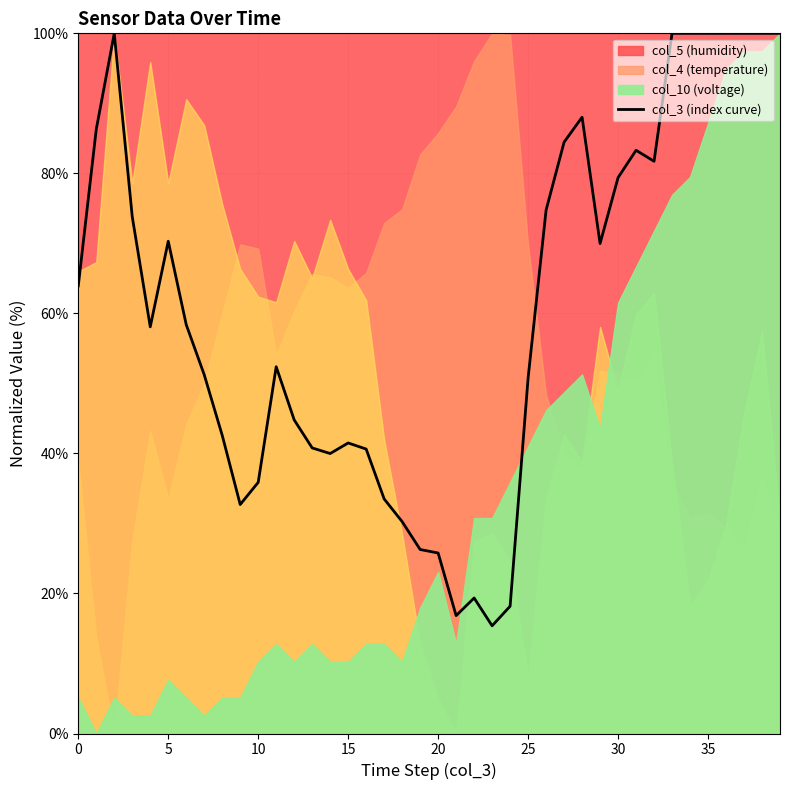

Which category has the lowest value across all series?

23